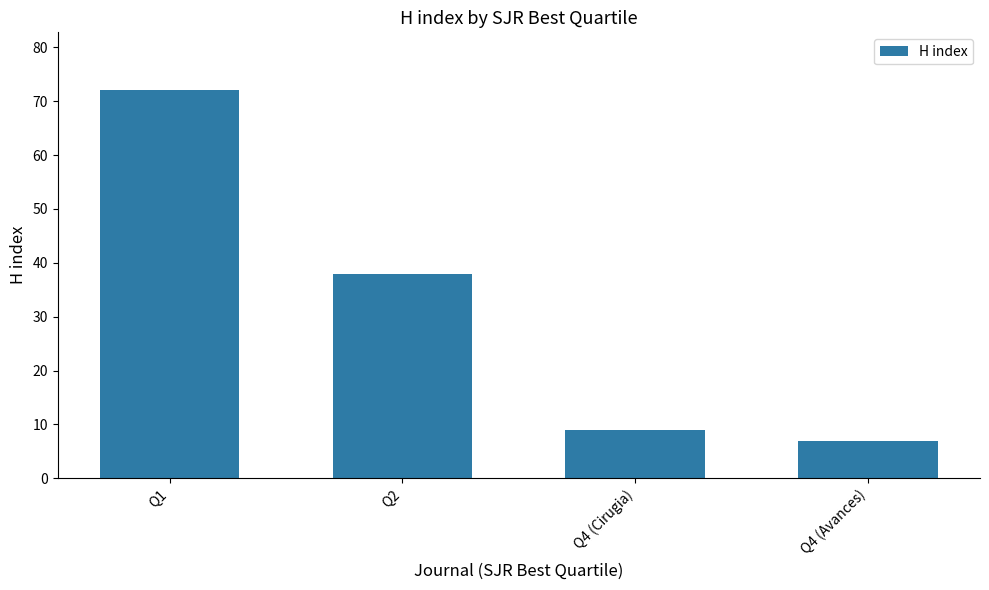

Reading right to left, extract all data points from this chart.

7	9	38	72